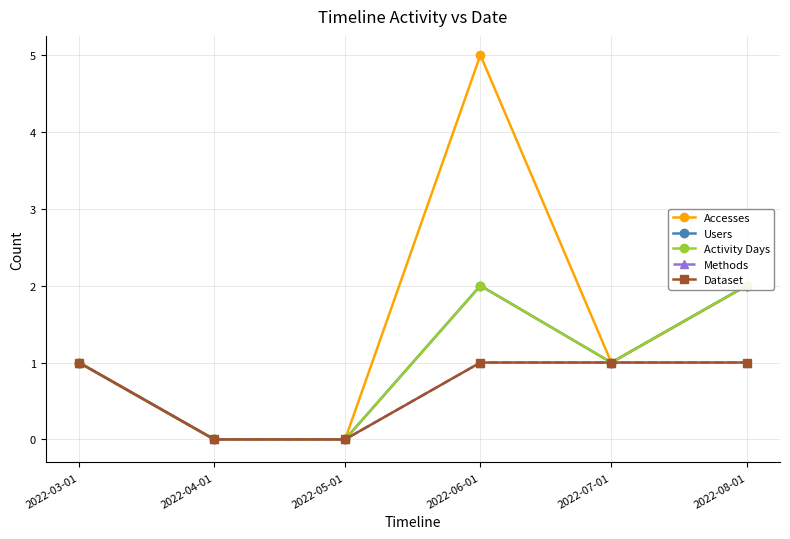

Which series has the widest spread of values?

Accesses